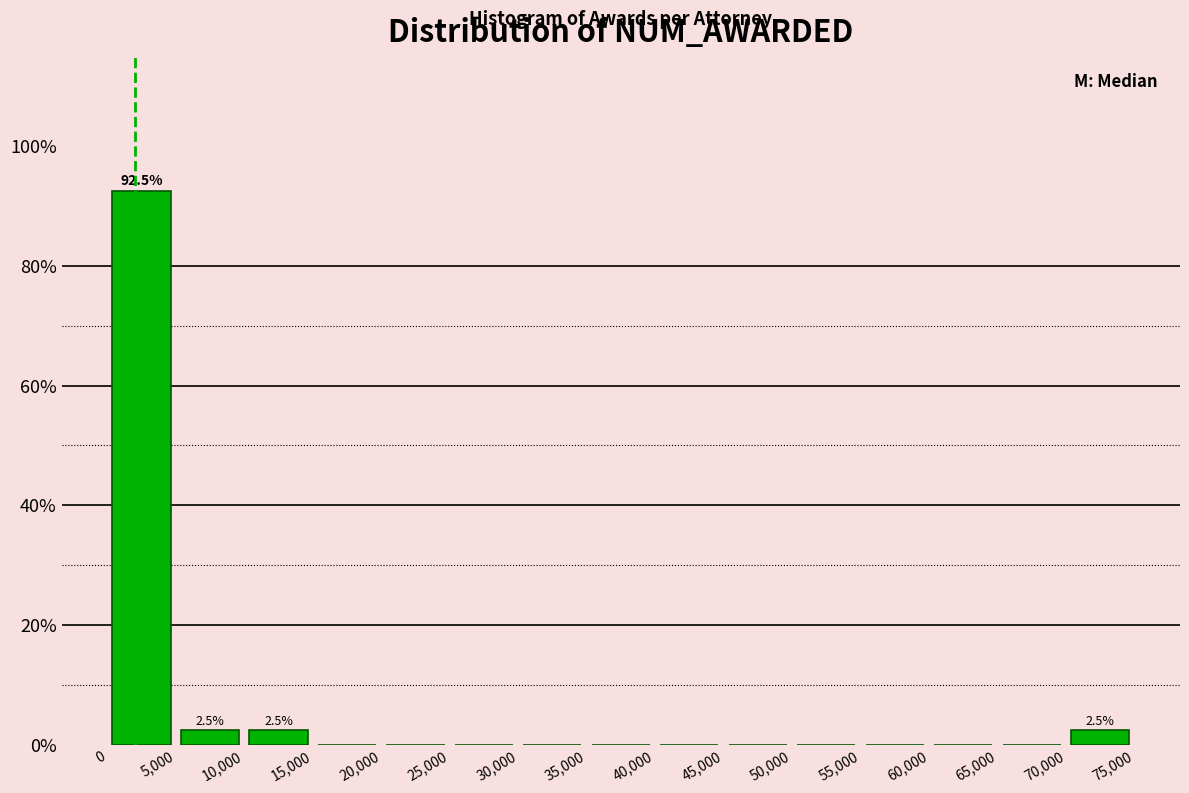

Which range on the x-axis has the tallest bar?

0 to 5,000